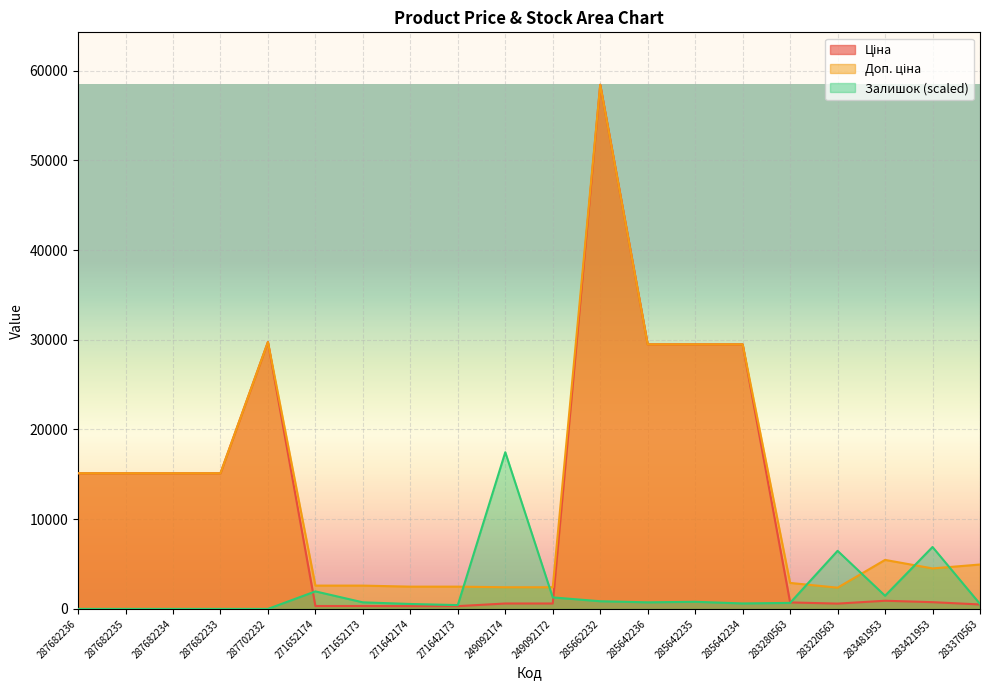

At how many categories does at least one series exceed 37930?

1